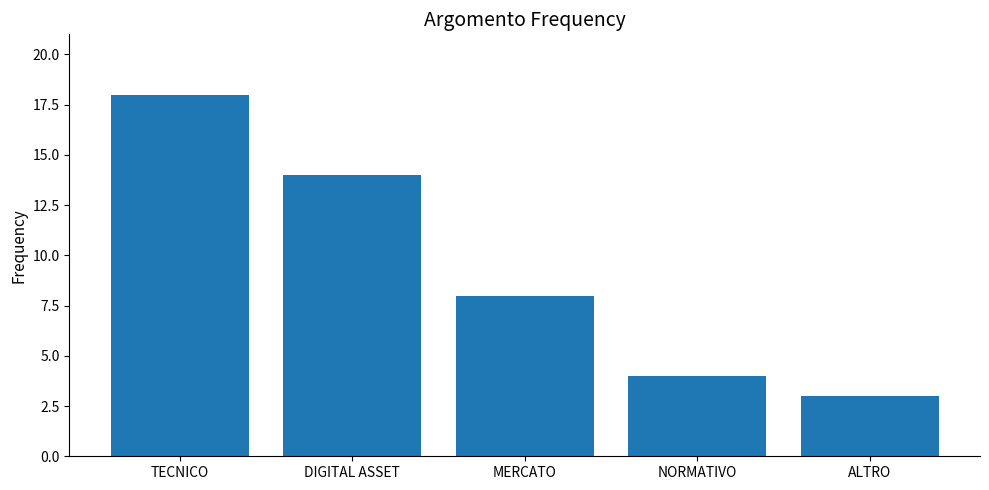

What is the change in value from DIGITAL ASSET to MERCATO?

-6